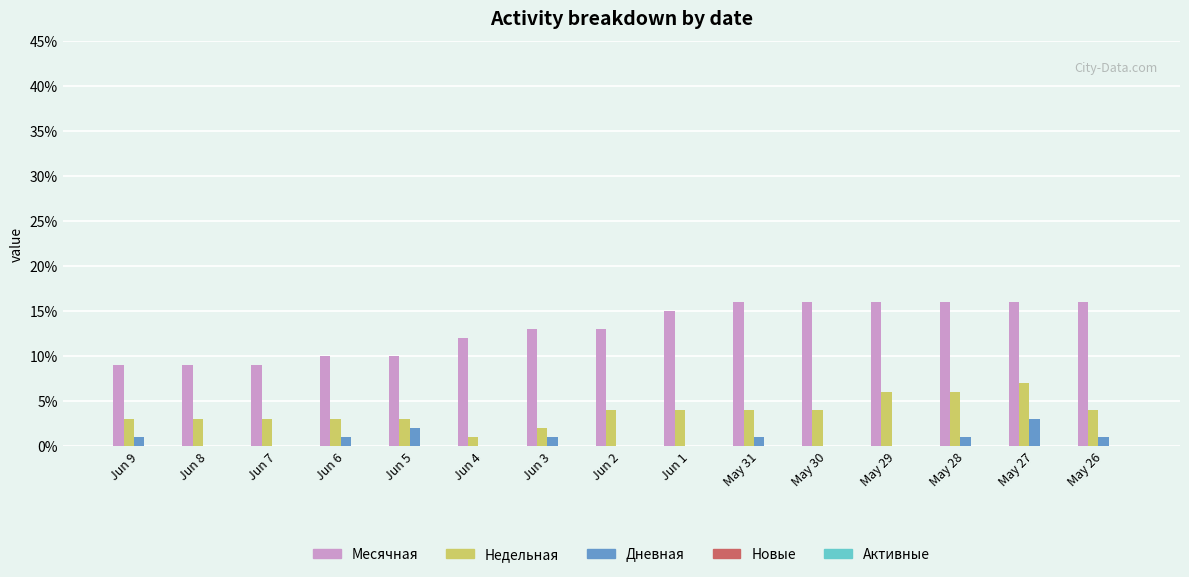

Between Jun 9 and Jun 8, which series saw the biggest shift?

Дневная